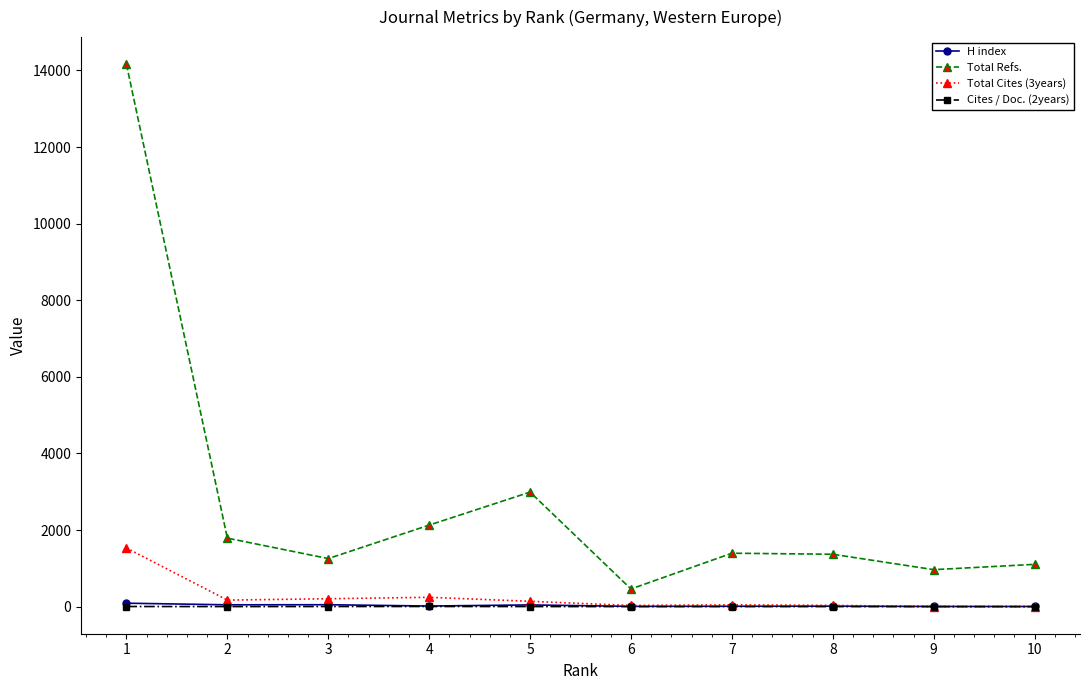

True or false: Cites / Doc. (2years) and Total Refs. cross at least once.

False